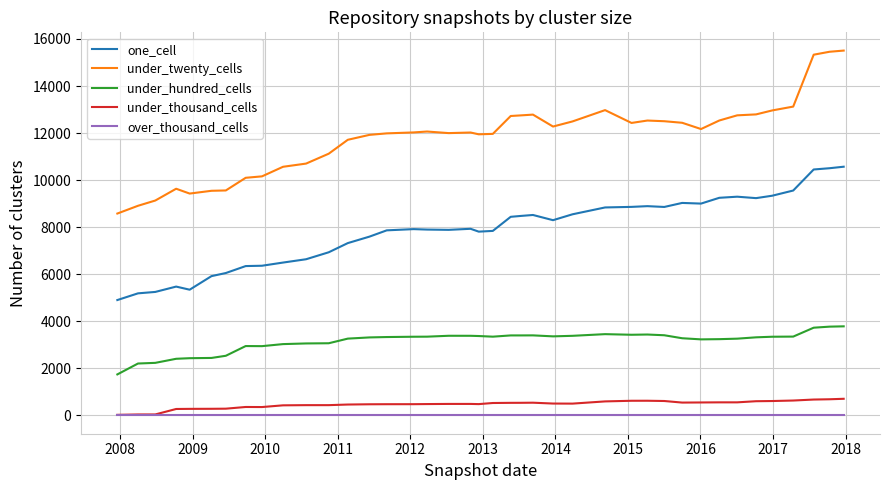

What is the minimum value for one_cell?

4905